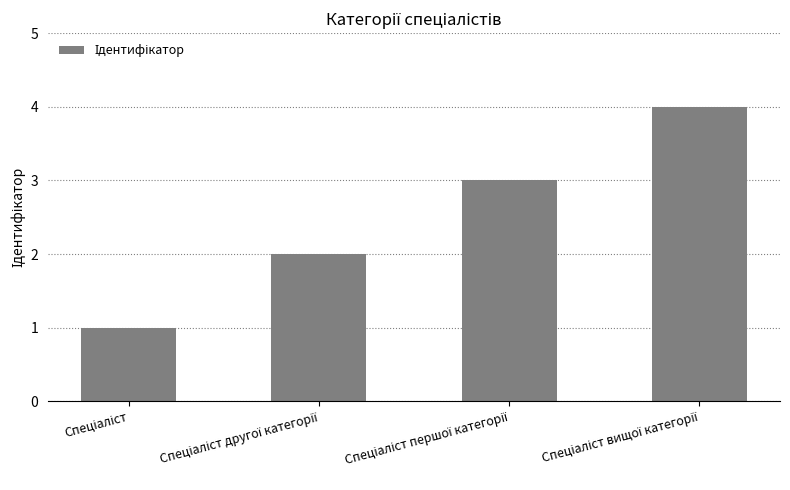

Reading right to left, what are all the values shown in this chart?

4	3	2	1